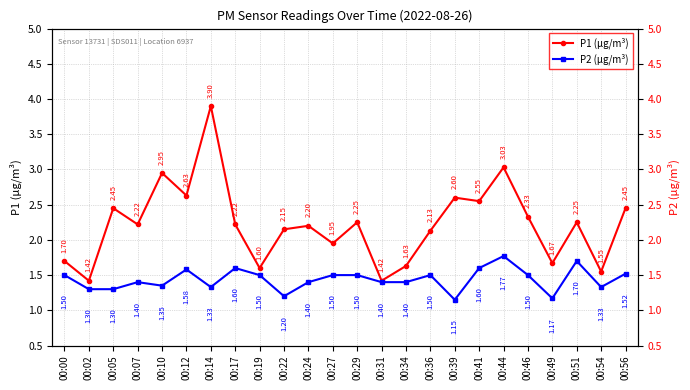

At which label is P2 (μg/m³) closest to 1?

00:39